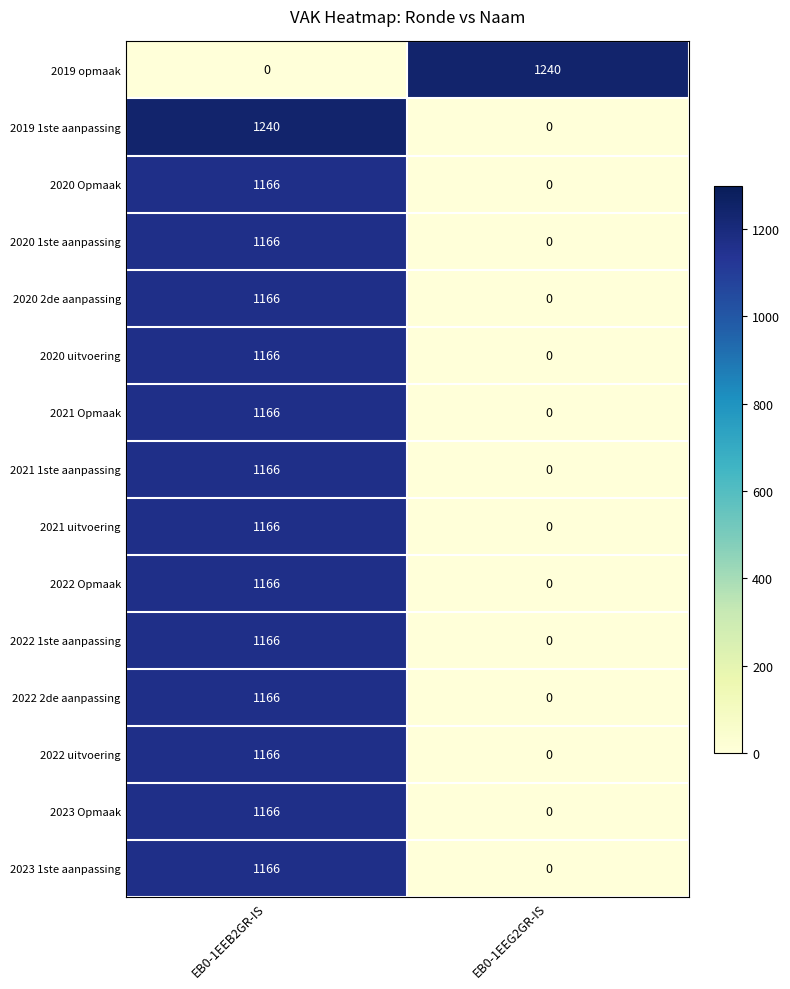

Reading left to right, list all the values displayed in this chart.

2019 opmaak: 0	1240
2019 1ste aanpassing: 1240	0
2020 Opmaak: 1166	0
2020 1ste aanpassing: 1166	0
2020 2de aanpassing: 1166	0
2020 uitvoering: 1166	0
2021 Opmaak: 1166	0
2021 1ste aanpassing: 1166	0
2021 uitvoering: 1166	0
2022 Opmaak: 1166	0
2022 1ste aanpassing: 1166	0
2022 2de aanpassing: 1166	0
2022 uitvoering: 1166	0
2023 Opmaak: 1166	0
2023 1ste aanpassing: 1166	0